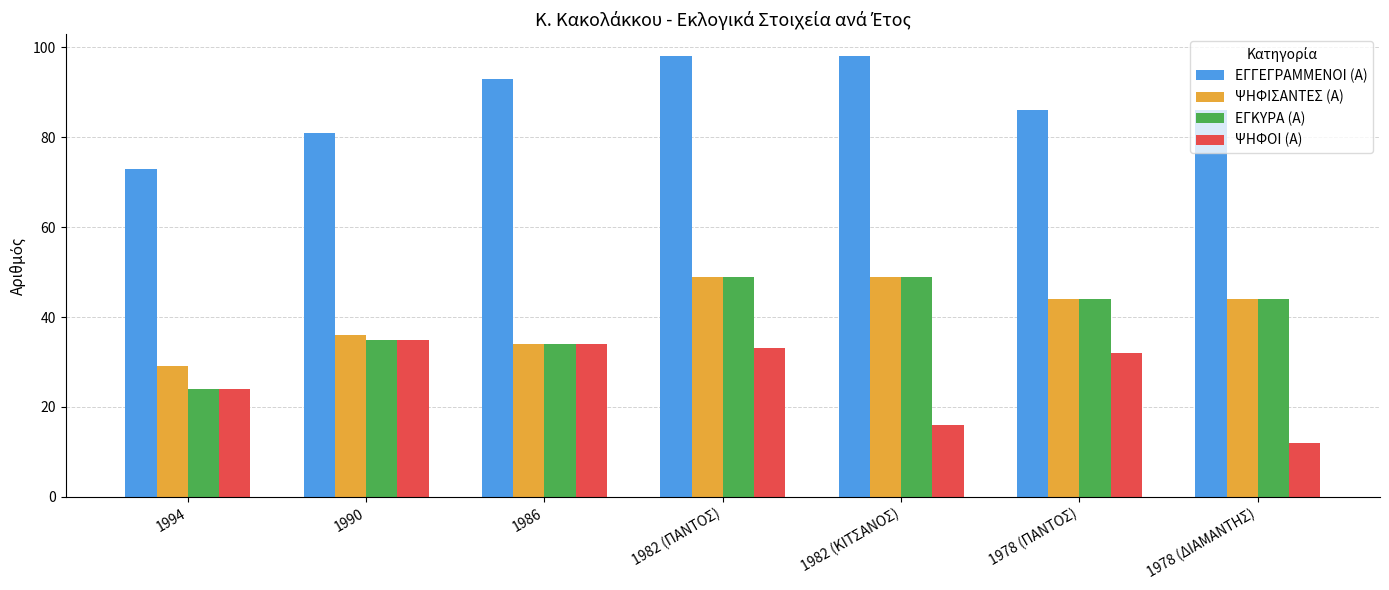

Is it true that ΨΗΦΙΣΑΝΤΕΣ (Α) equals 38 at 1994?

False